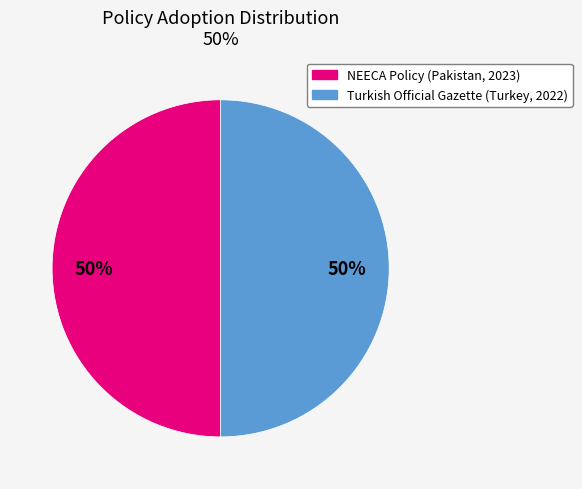

To the nearest percent, what is the average slice percentage?

50%